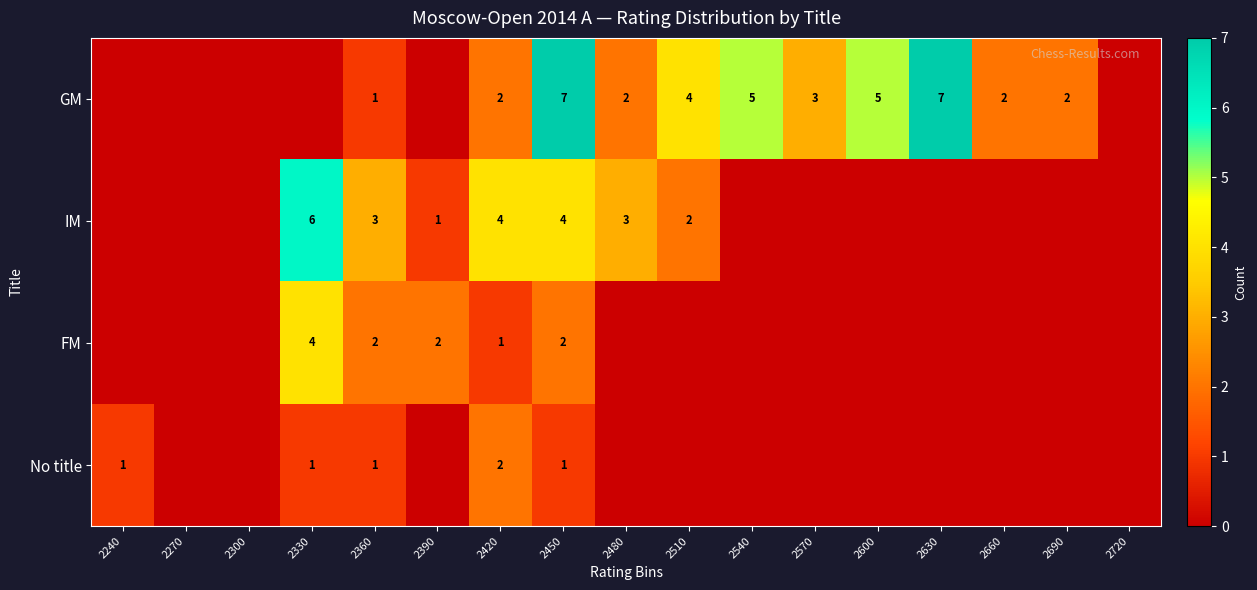

Rank the series at 2450 from lowest to highest value.

No title, FM, IM, GM